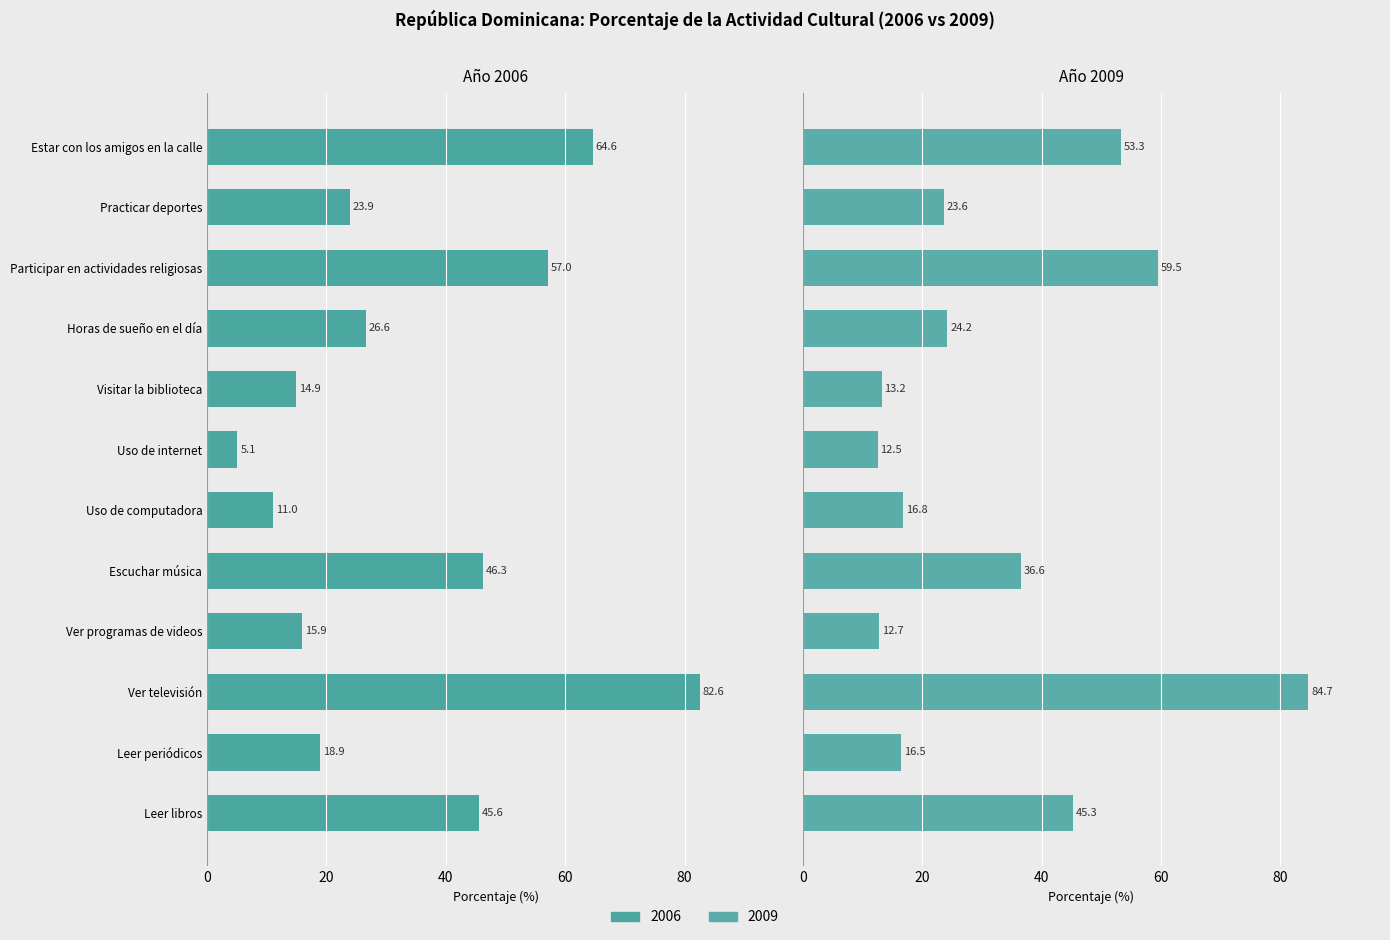

List the series in order of their overall mean, highest first.

2006, 2009